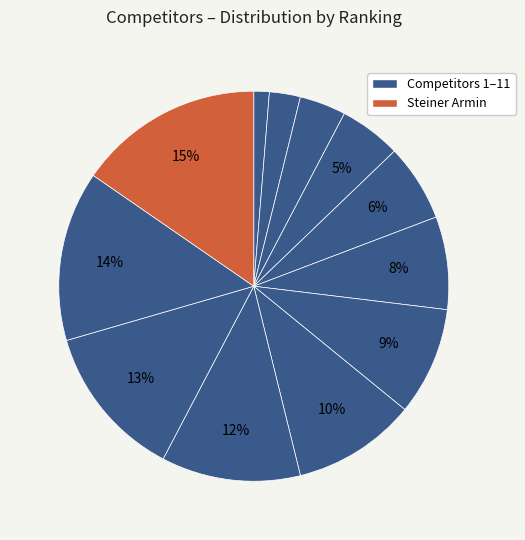

Count the number of slices in the pie.

12